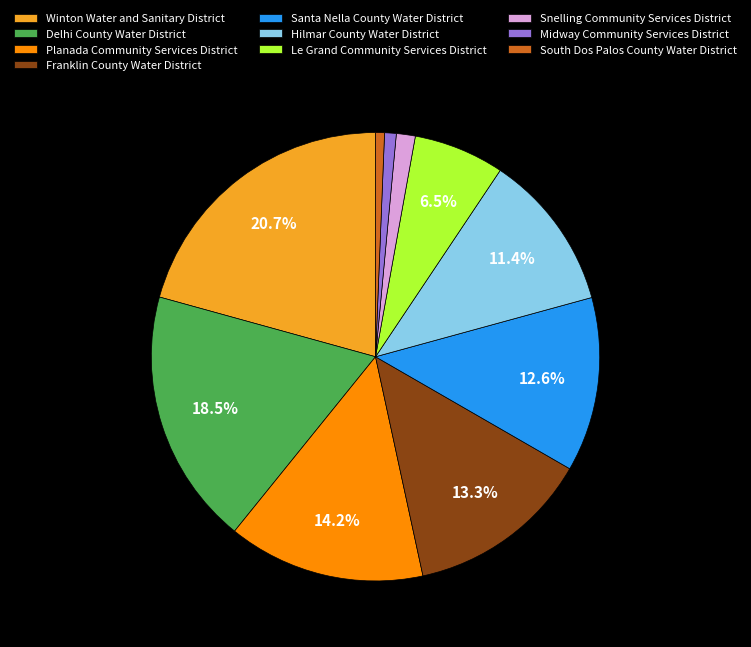

True or false: Midway Community Services District accounts for 1% of the total.

True